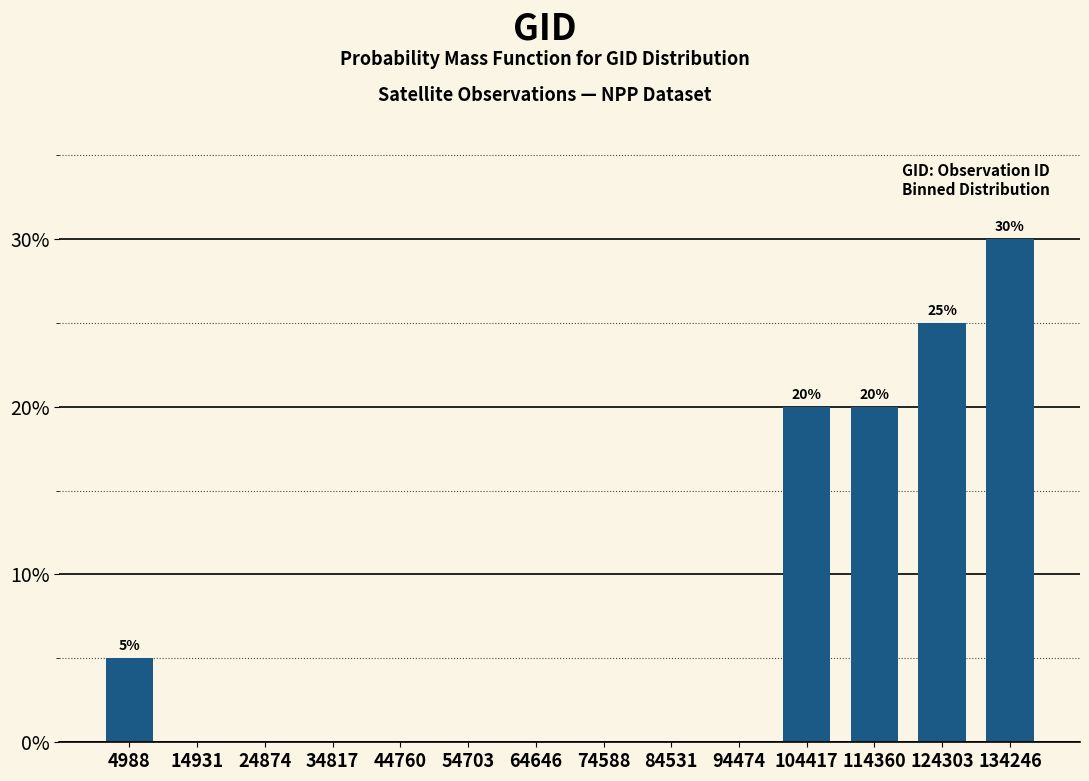

Reading right to left, extract all data points from this chart.

134246=30	124303=25	114360=20	104417=20	94474=0	84531=0	74588=0	64646=0	54703=0	44760=0	34817=0	24874=0	14931=0	4988=5